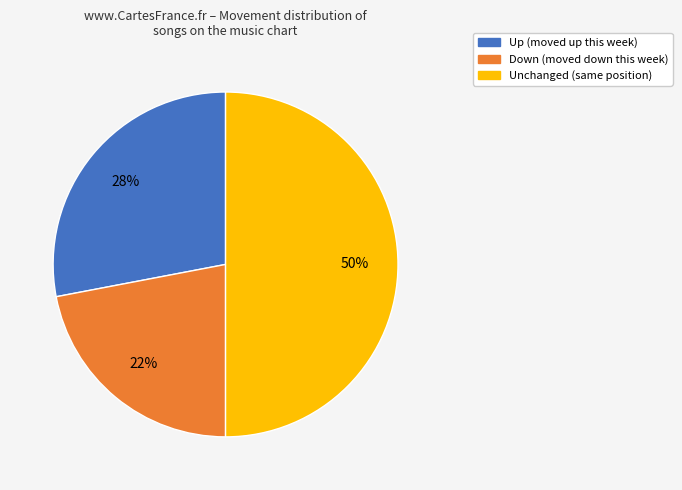

To the nearest percent, what is the difference between the largest and smallest slice percentages?

28%